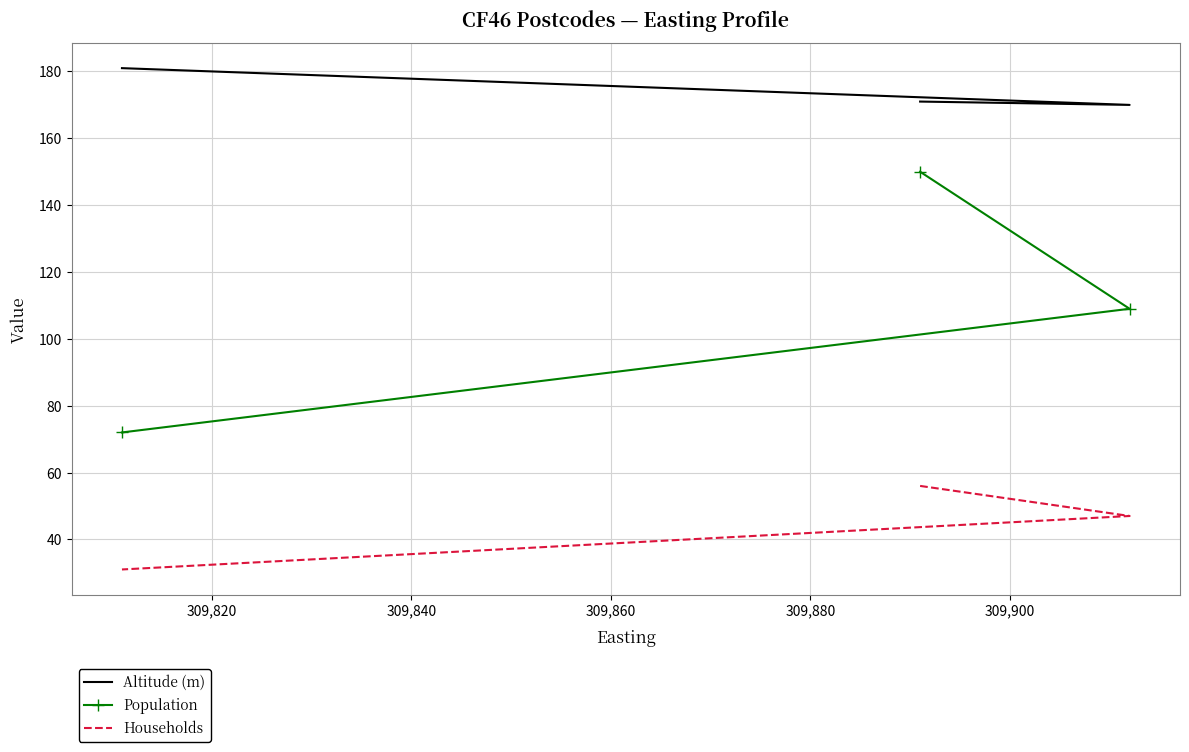

What is the lowest value of the Households series?

31